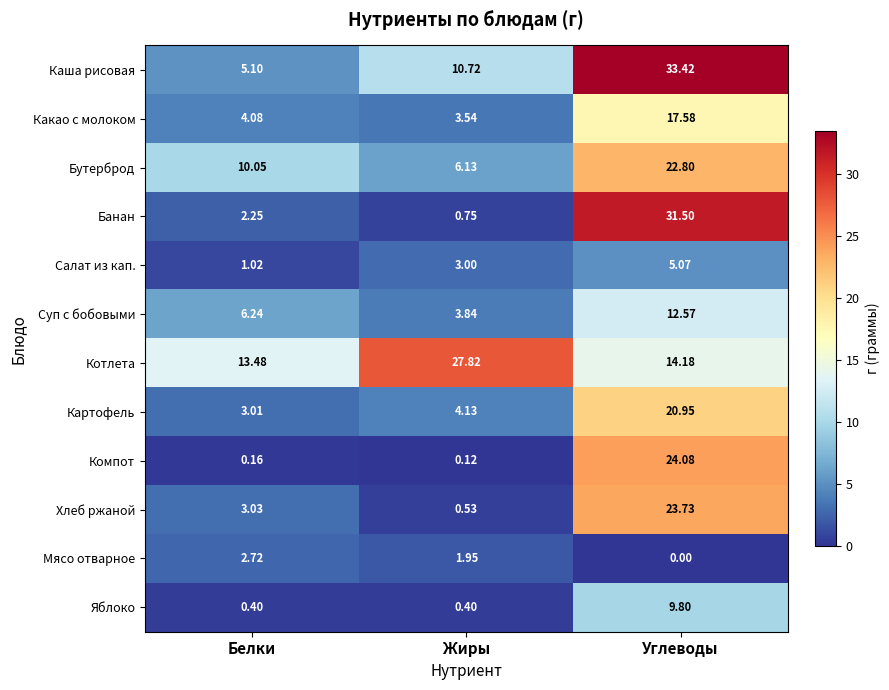

Which series has the largest range (max minus min)?

Банан